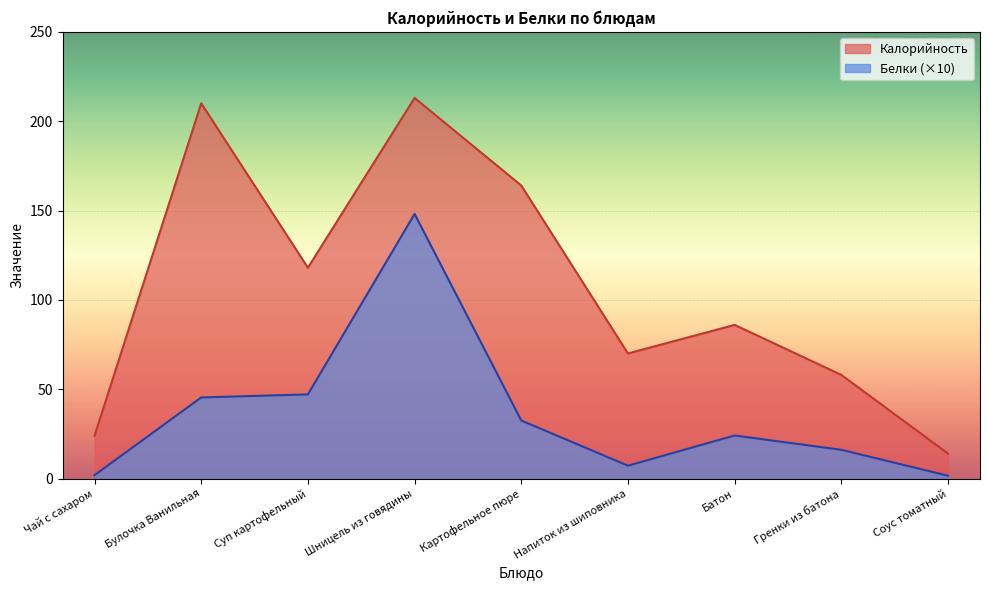

Rank the series by their maximum value, from highest to lowest.

Калорийность, Белки (×10)